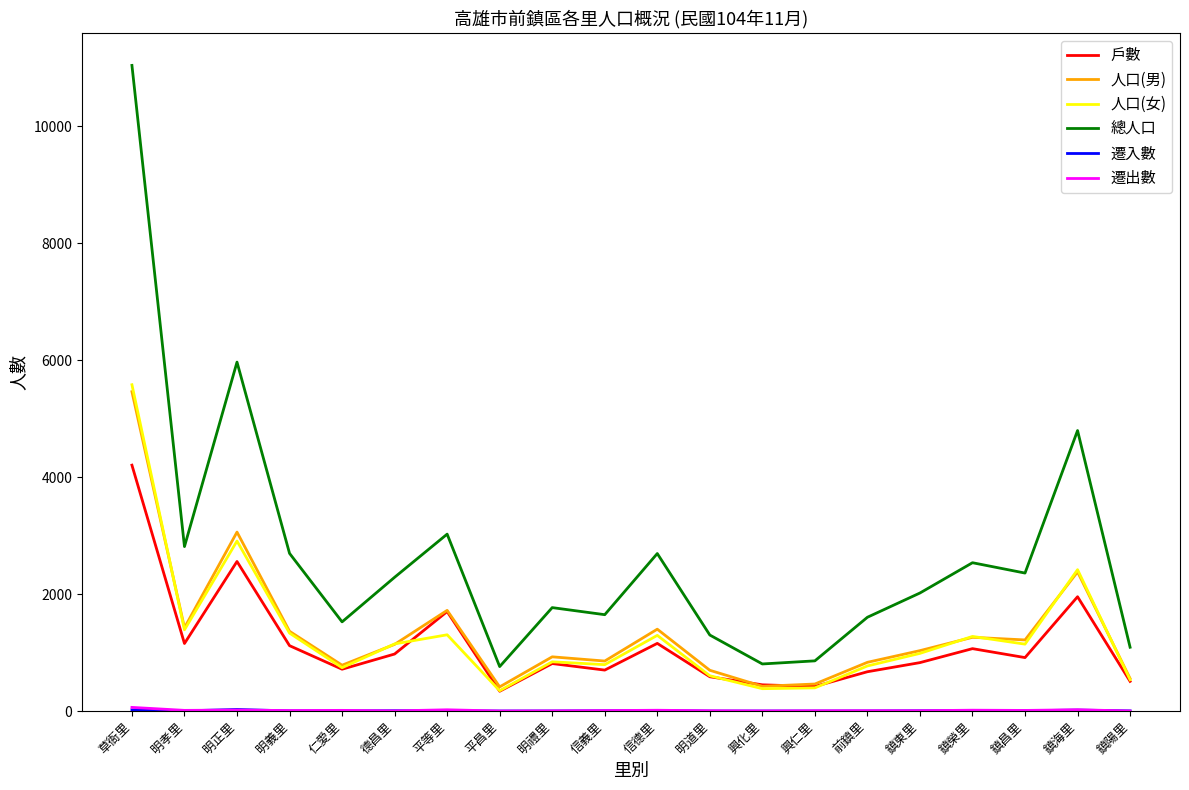

At which label does 人口(女) first exceed 1144?

草衙里